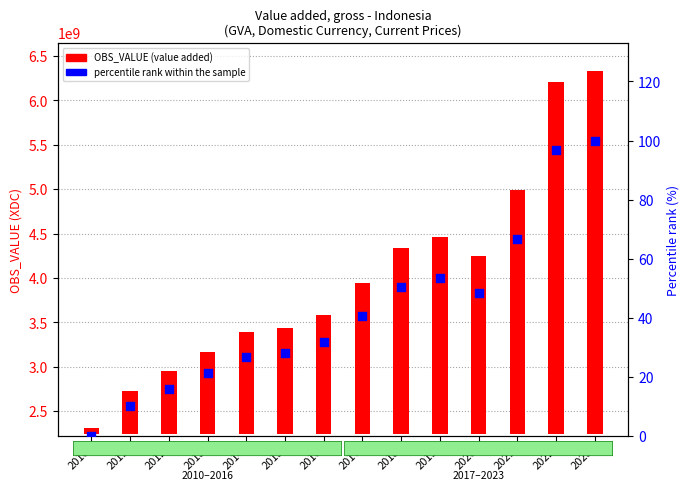

Is the value of percentile rank within the sample at 2020 greater than the value of OBS_VALUE (value added) at 2022?

No